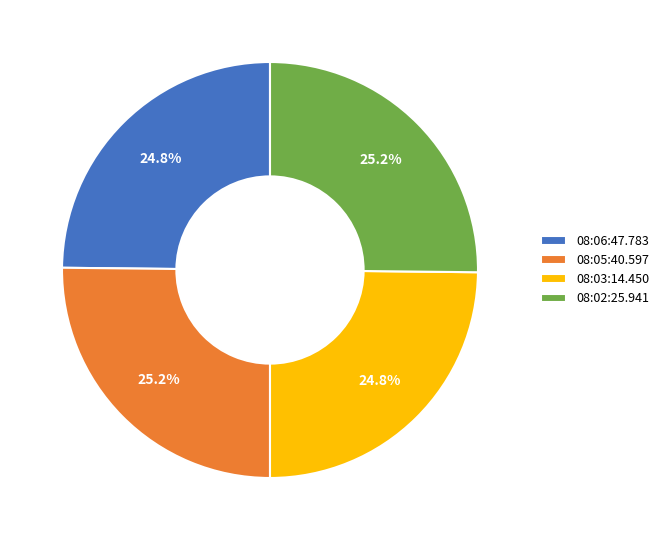

What percentage is NOT represented by 08:05:40.597?

74.8%